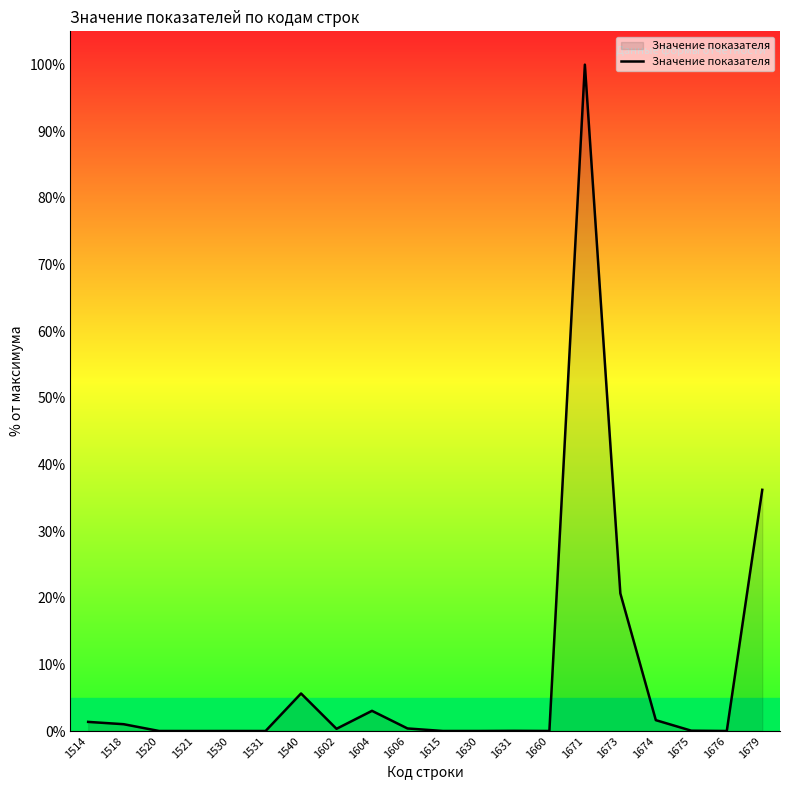

What is the greatest value displayed?

100.0